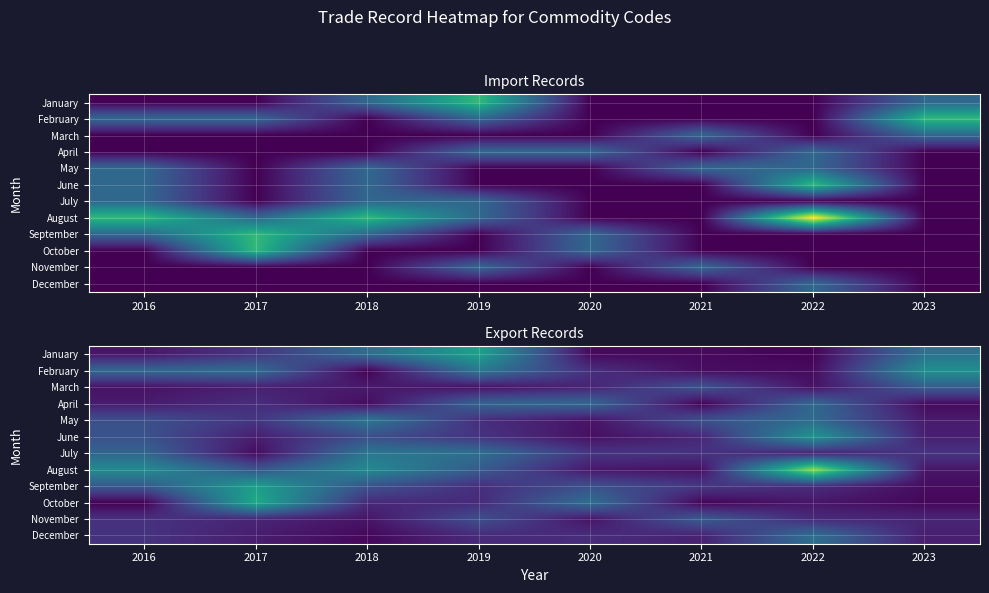

Which has a higher value, 2016 or 2022?

2016